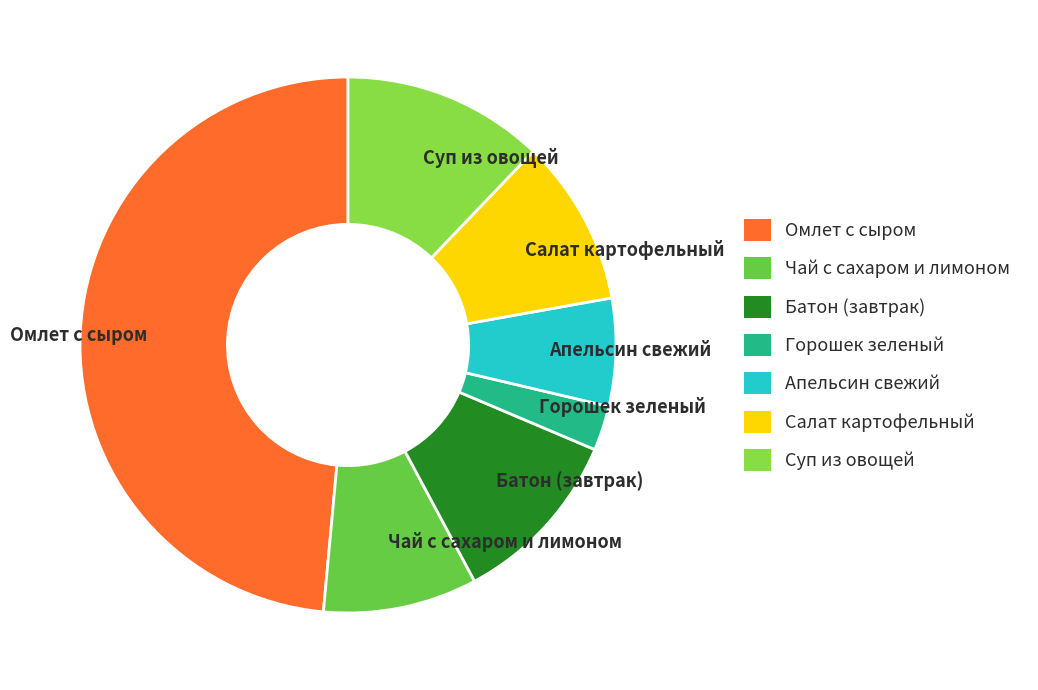

Is the sum of Чай с сахаром и лимоном and Батон (завтрак) greater than half?

No